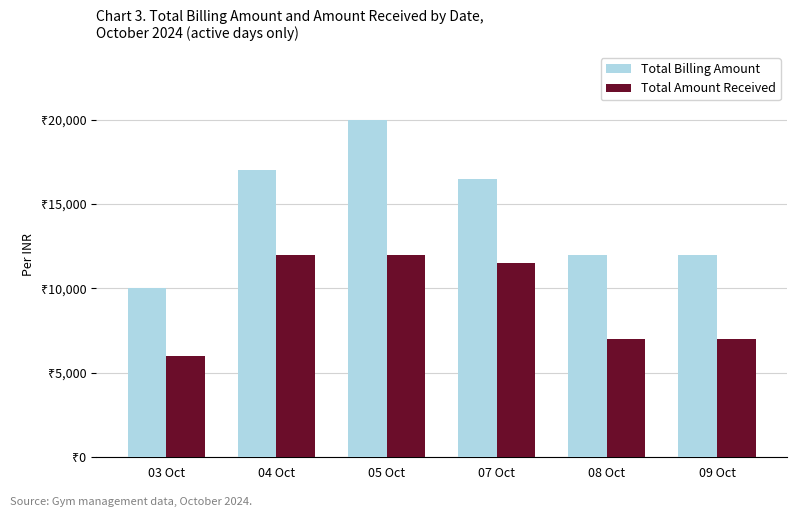

What is the label of the 4th bar from the right?

05 Oct